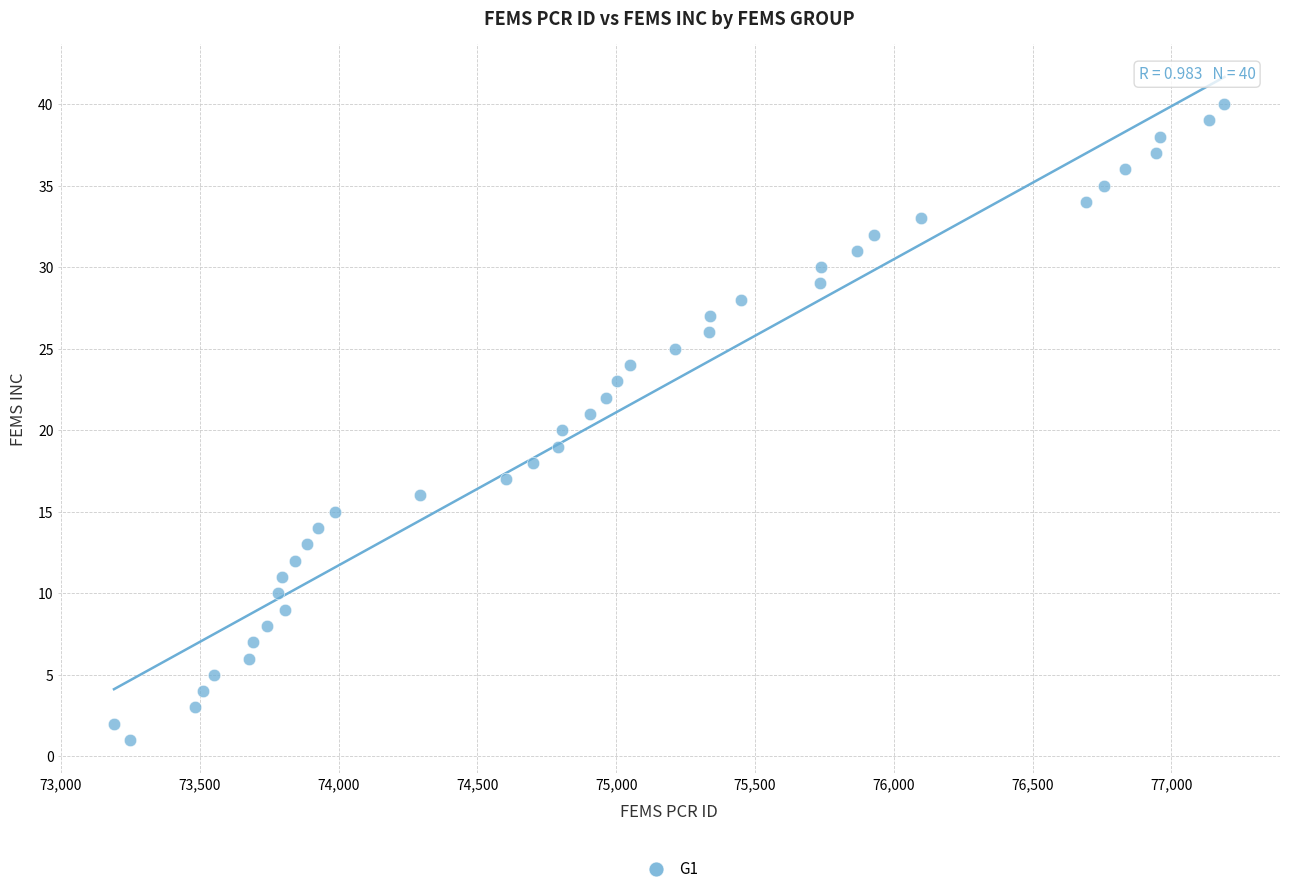

What is the range of Y values (max minus min)?

39